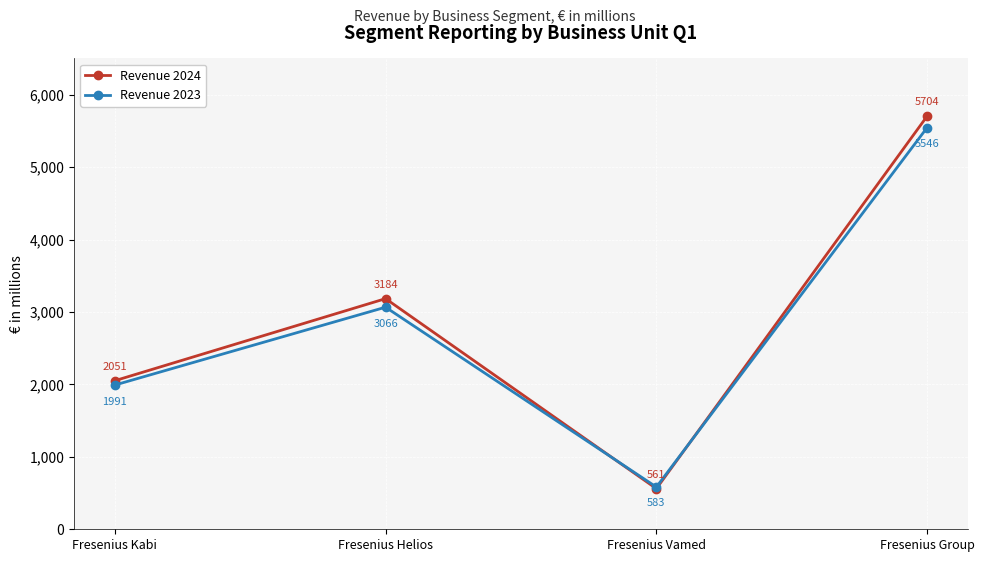

Where is Revenue 2024 nearest to the value 3132?

Fresenius Helios